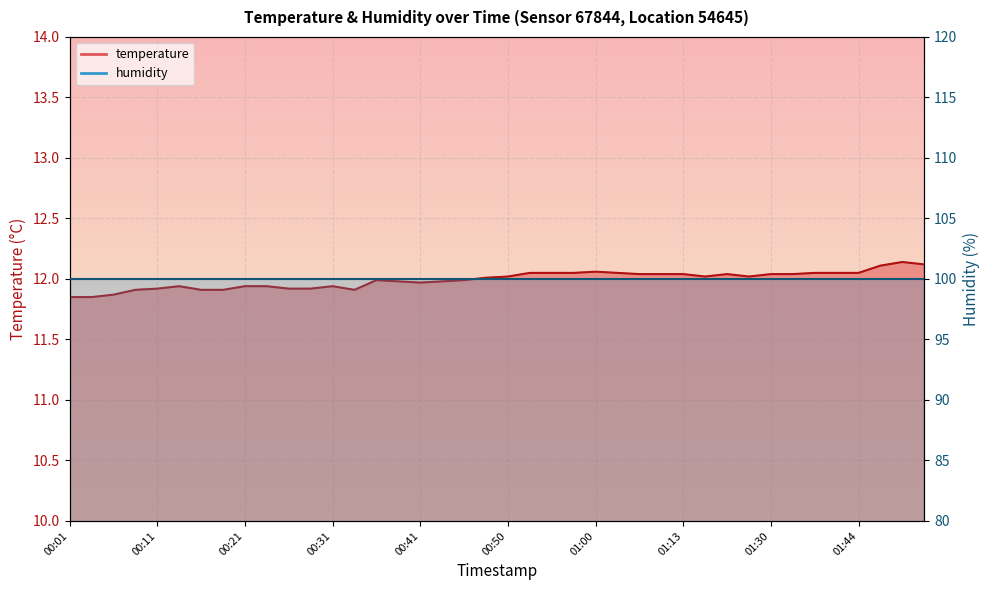

Rank the categories by value from highest to lowest.

01:49, 01:51, 01:46, 01:00, 00:53, 00:55, 00:58, 01:03, 01:38, 01:41, 01:44, 01:05, 01:08, 01:13, 01:18, 01:30, 01:32, 00:50, 01:16, 01:21, 00:48, 00:36, 00:45, 00:38, 00:43, 00:41, 00:13, 00:21, 00:23, 00:31, 00:11, 00:26, 00:28, 00:08, 00:16, 00:18, 00:33, 00:06, 00:01, 00:03